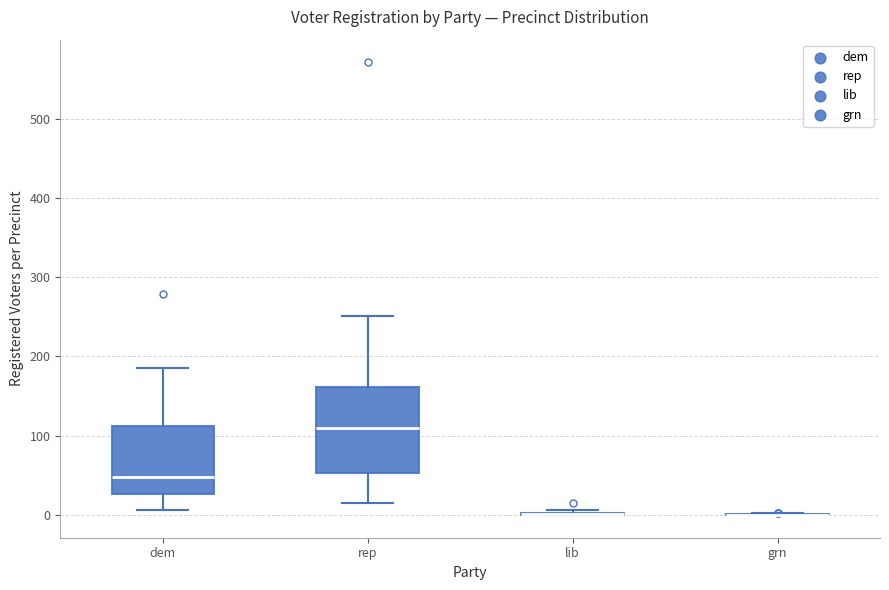

Reading left to right, read every box against the y-axis: the position of its median line, the range the box covers, and the ends of its whiskers. The values are not printed on the chart, so give them approximately, as read against the axis.

dem: median 50, box 30 to 110, whiskers 10 to 190
rep: median 110, box 50 to 160, whiskers 20 to 250
lib: box collapsed to a line at 0, whiskers 0 to 10
grn: box collapsed to a line at 0, whiskers 0 to 0